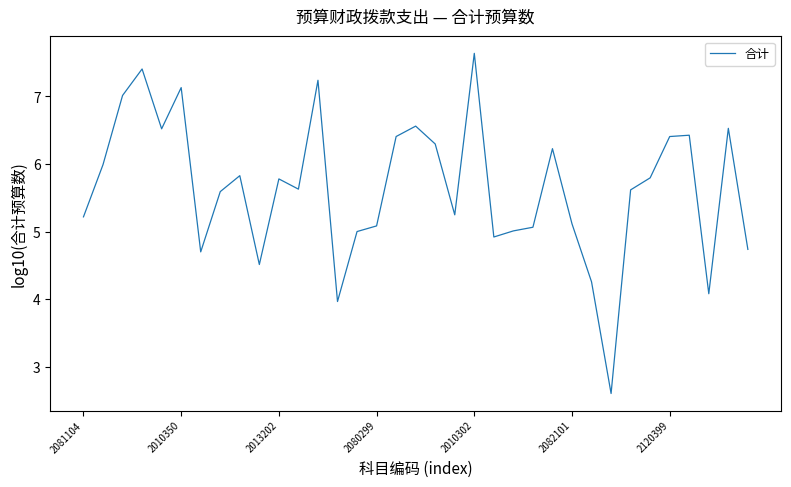

What is the difference between the maximum and minimum values?

5.0